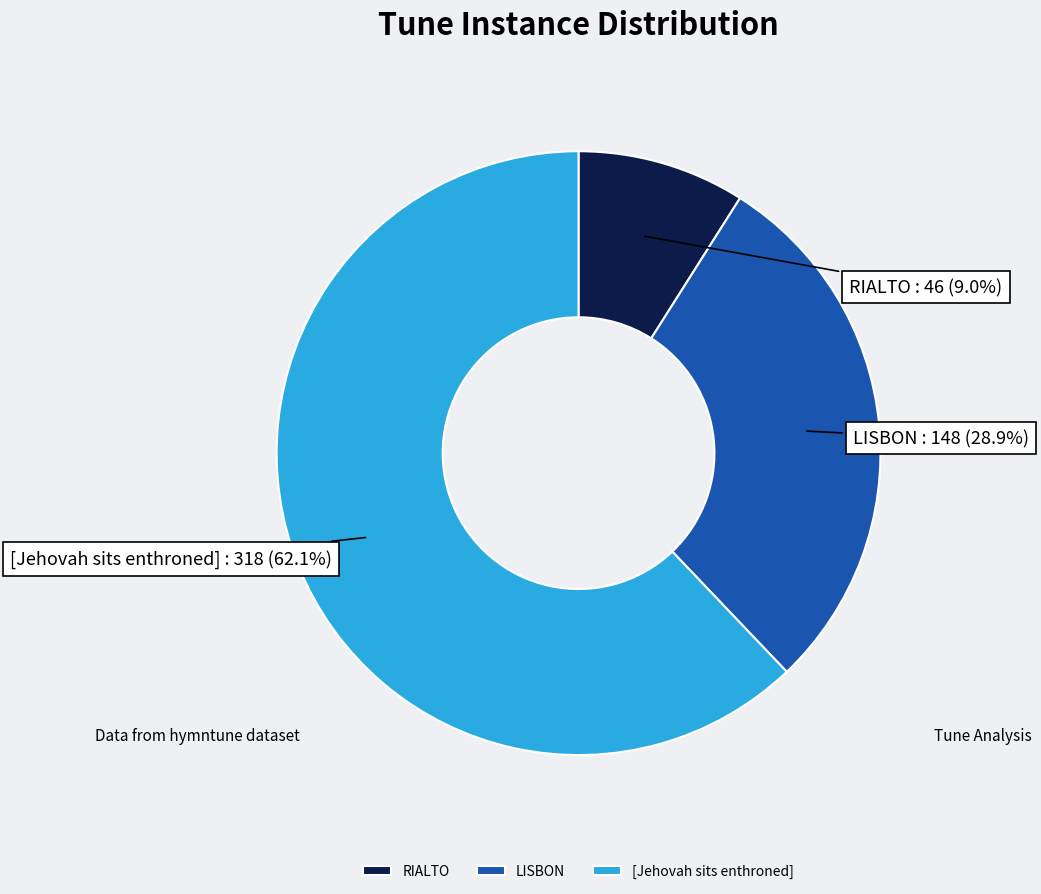

To the nearest percent, what is the difference between the [Jehovah sits enthroned] and RIALTO slice percentages?

53%